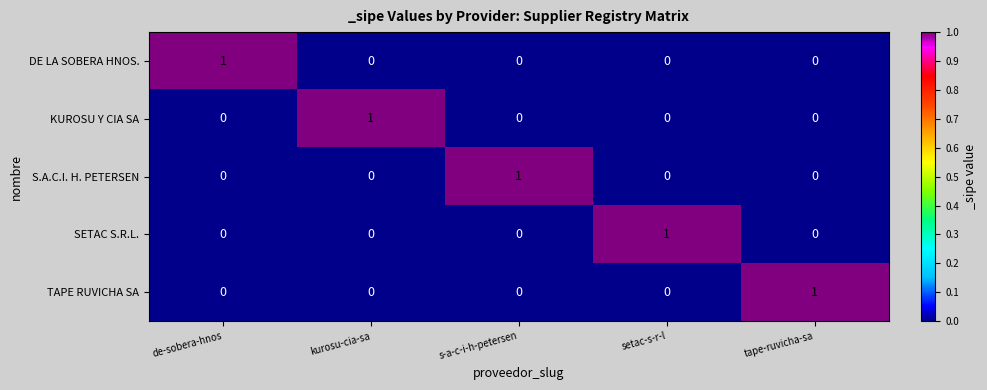

At how many categories does at least one series exceed 0?

5